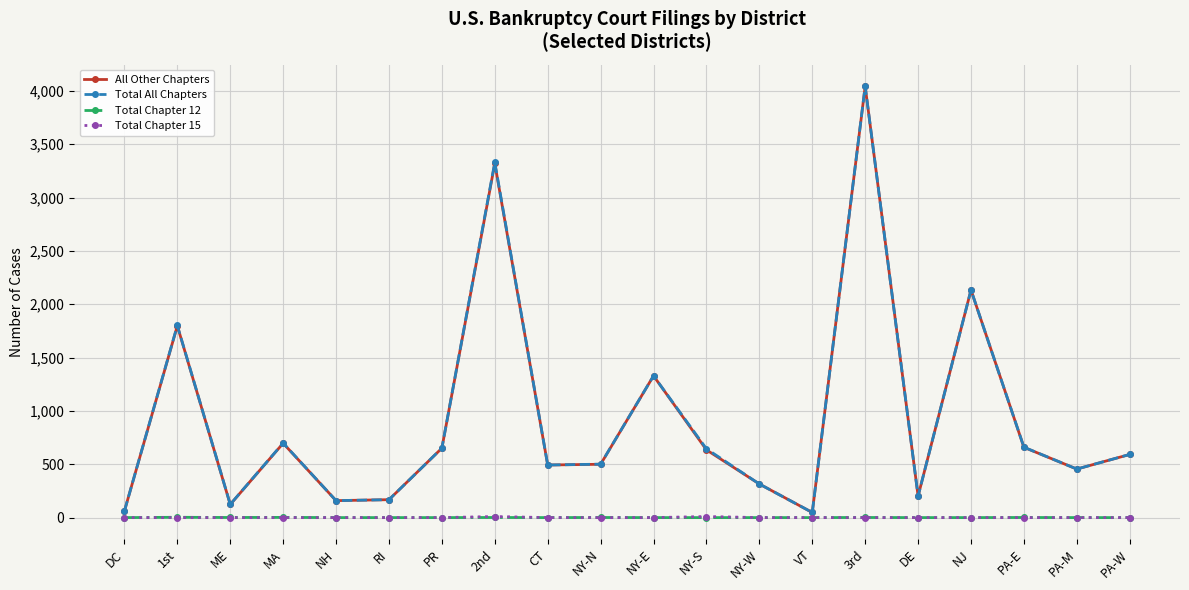

Which series has the largest range (max minus min)?

Total All Chapters